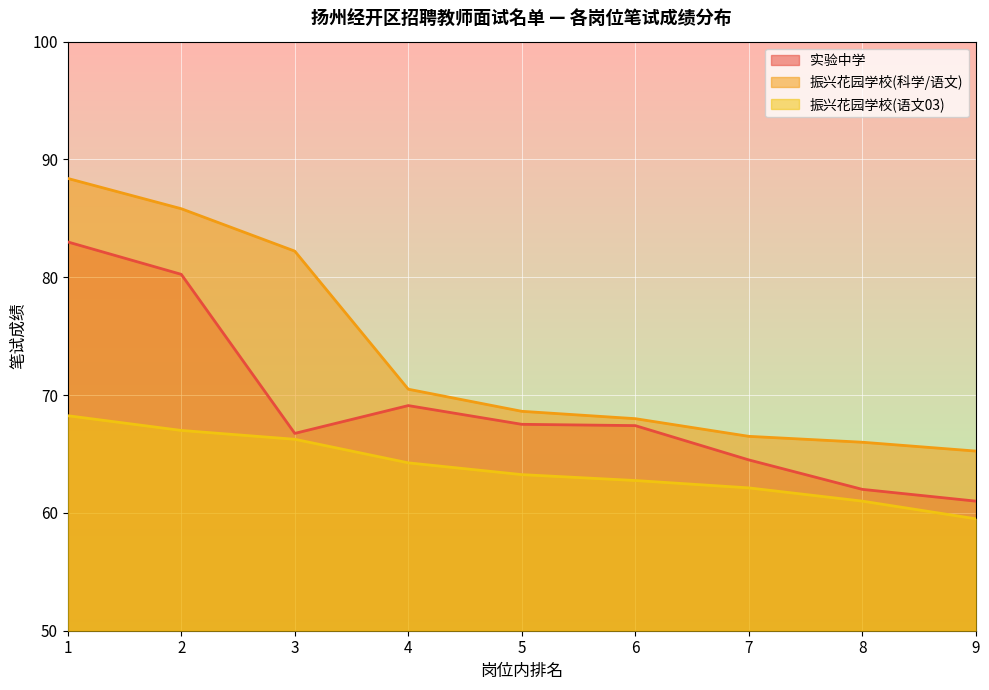

At which category is the sum across all series the highest?

1